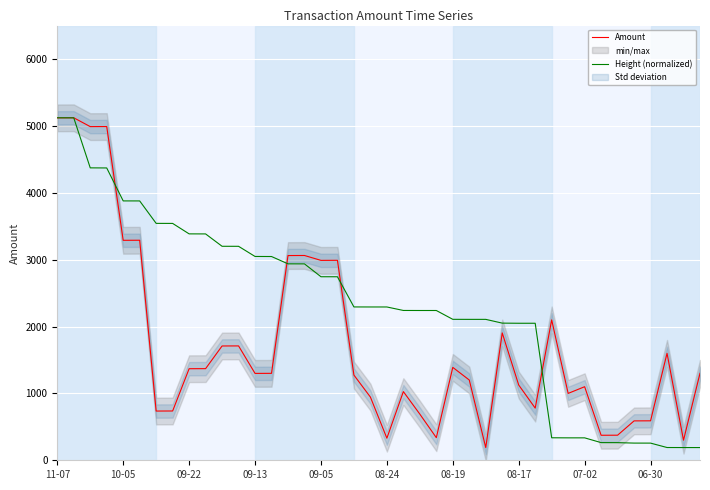

The value of Height (normalized) at 07-02 is 600.4. True or false?

False